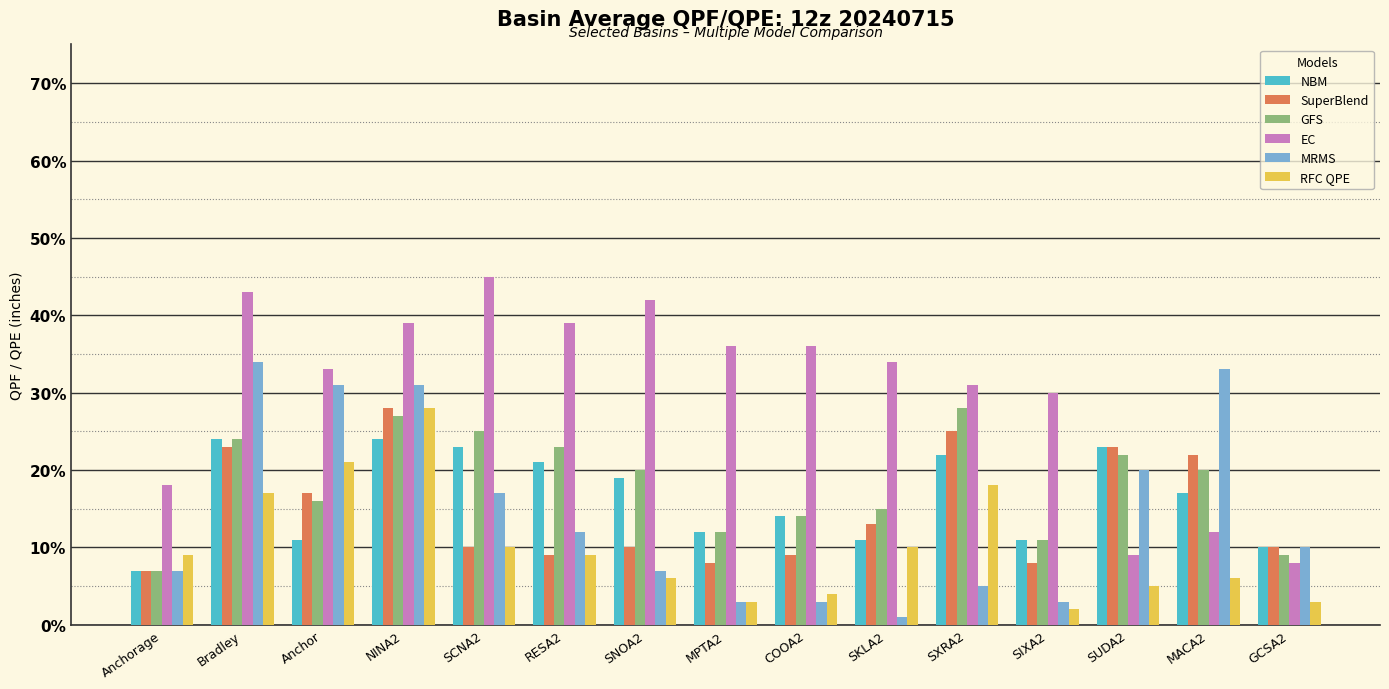

Is the value of NBM at MACA2 greater than the value of MRMS at Anchor?

No